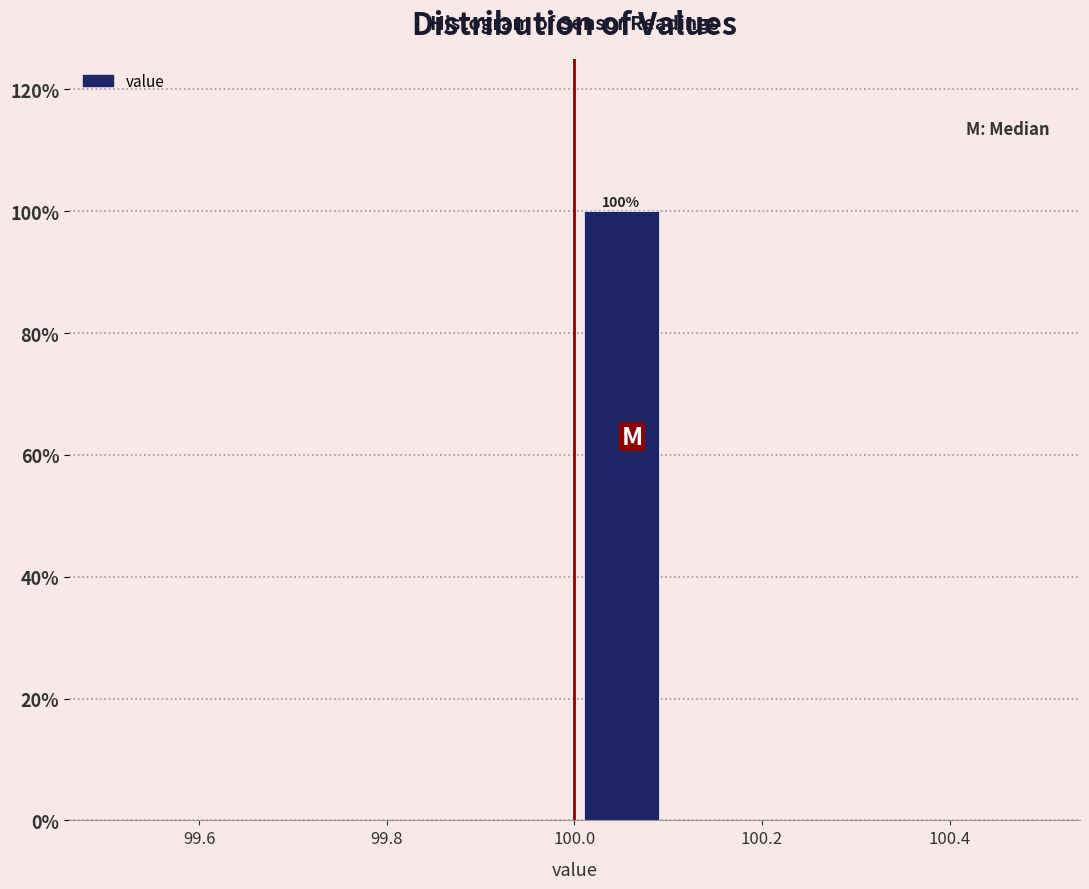

Which range on the x-axis has the tallest bar?

100.0 to 100.1